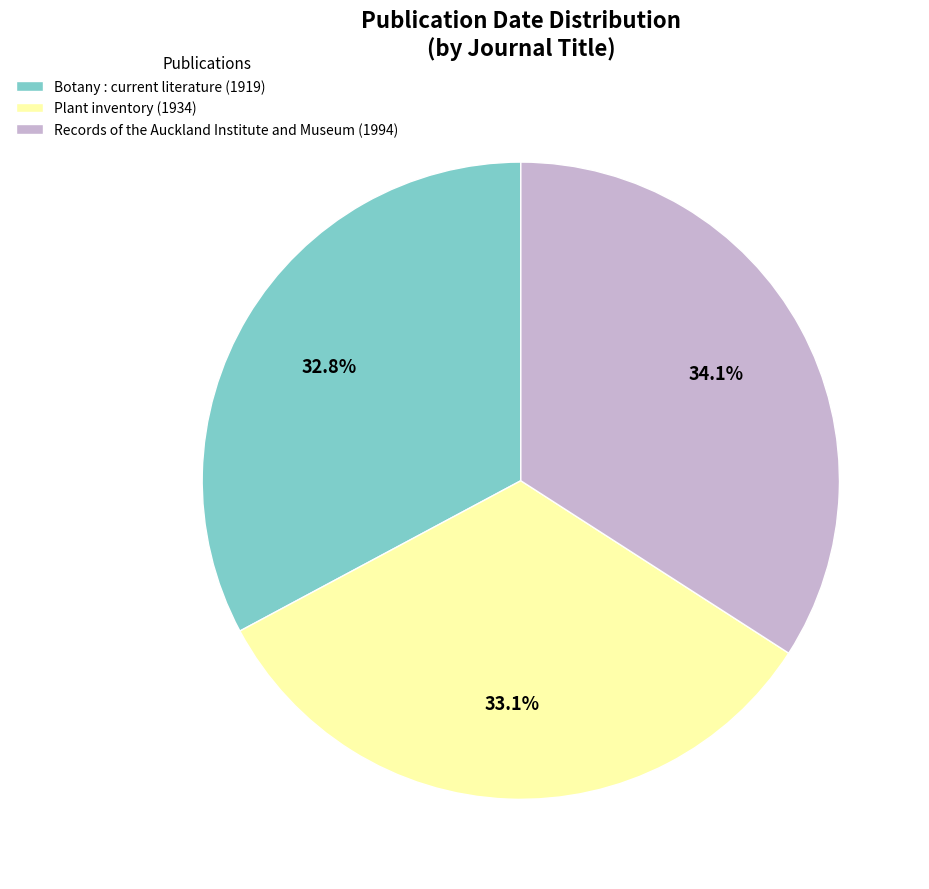

Combined, do Botany : current literature (1919) and Plant inventory (1934) account for over 50%?

Yes